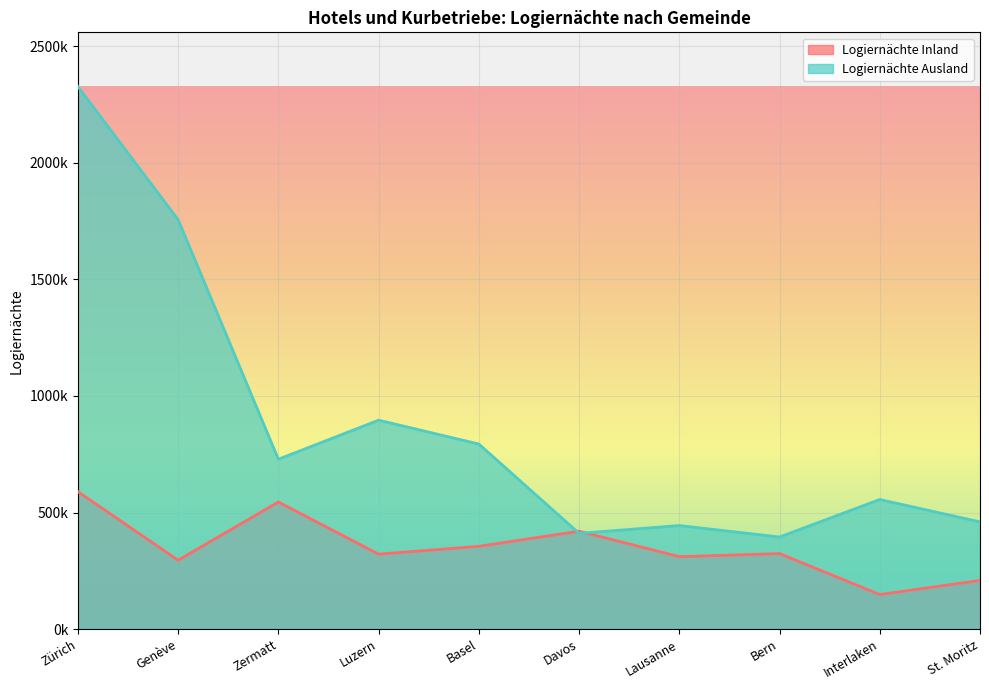

What is the difference between the Logiernächte Inland values at Basel and Zermatt?

189978